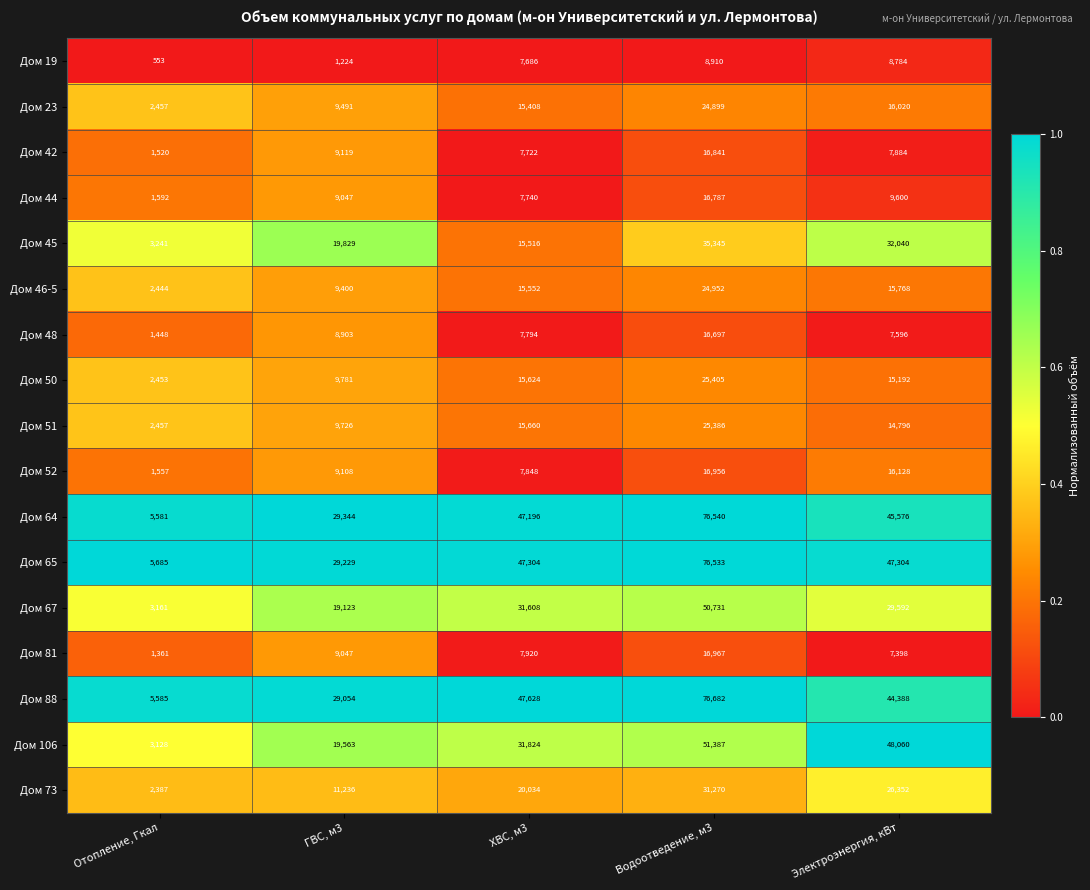

At which category is the sum across all series the highest?

Водоотведение, м3